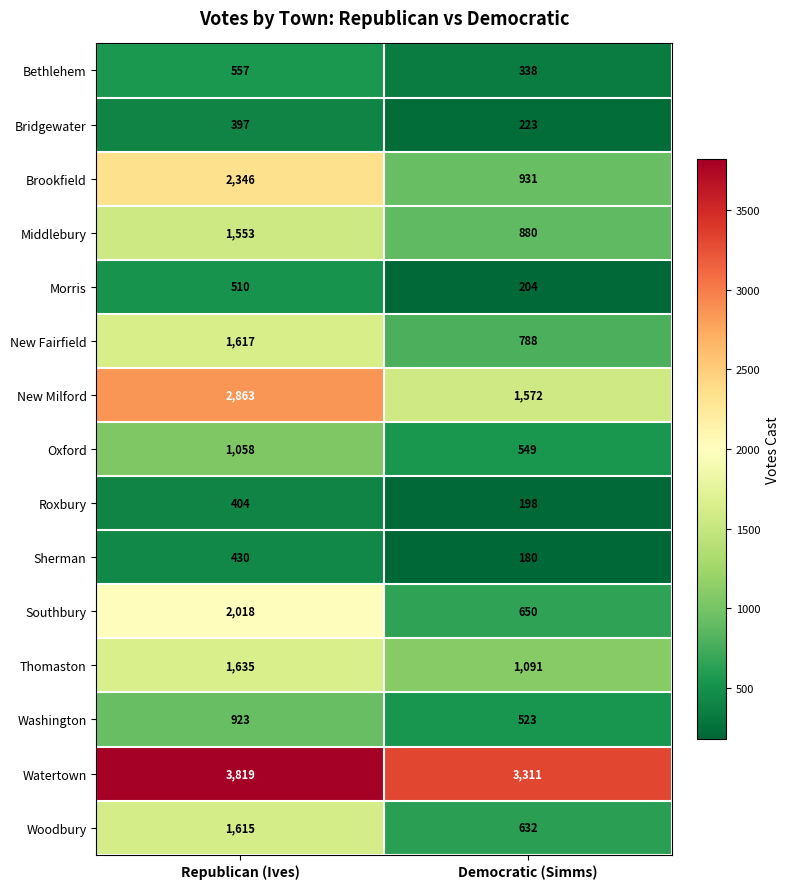

Between Republican (Ives) and Democratic (Simms), which series saw the biggest shift?

Brookfield